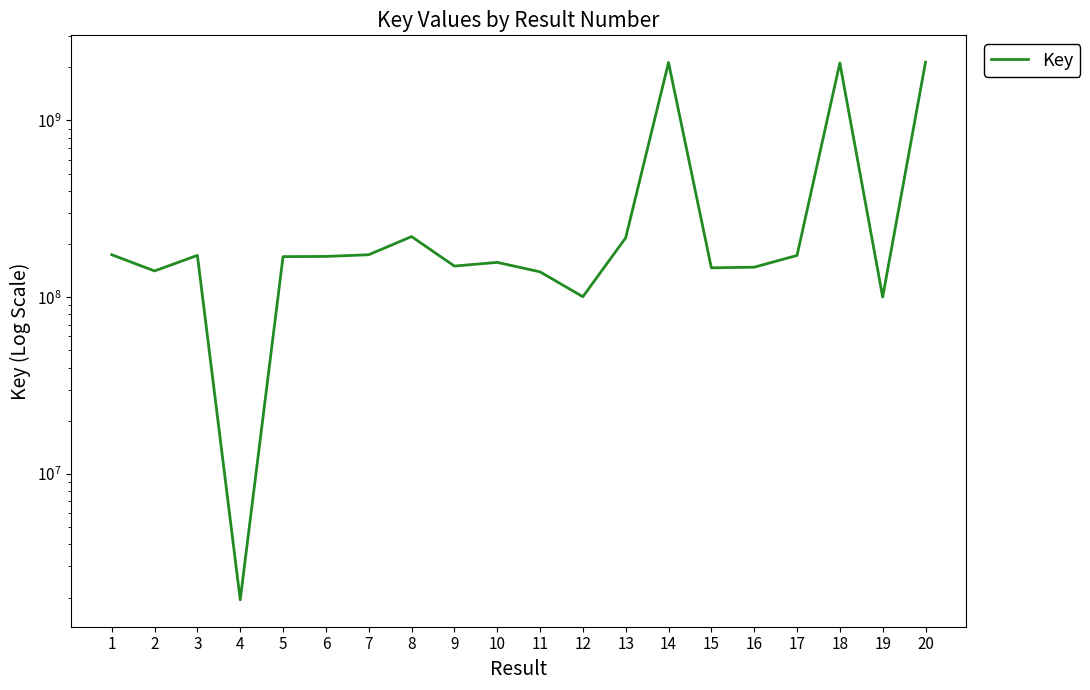

What is the greatest value displayed?

2134898184